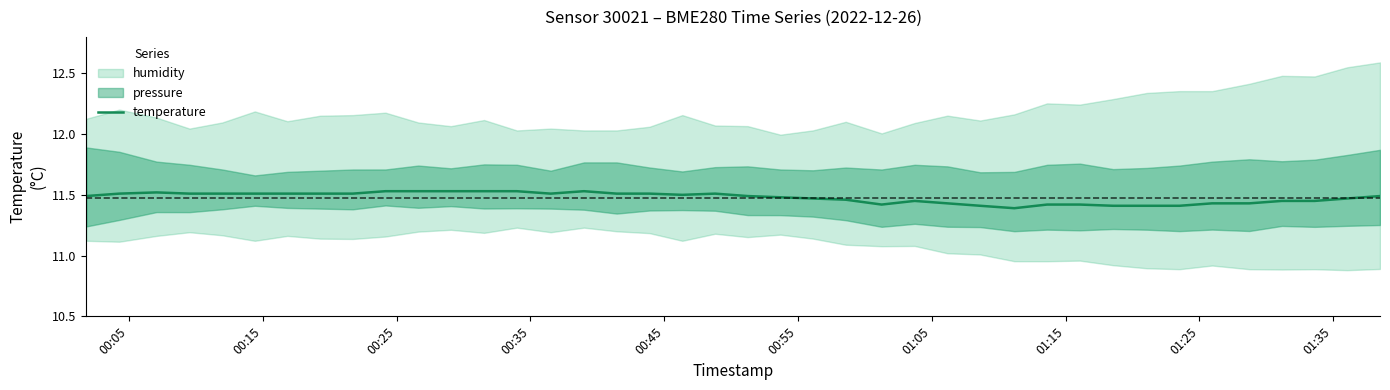

Reading left to right, what are all the values shown in this chart?

11.5	11.5	11.5	11.5	11.5	11.5	11.5	11.5	11.5	11.5	11.5	11.5	11.5	11.5	11.5	11.5	11.5	11.5	11.5	11.5	11.5	11.5	11.5	11.5	11.4	11.4	11.4	11.4	11.4	11.4	11.4	11.4	11.4	11.4	11.4	11.4	11.4	11.4	11.5	11.5